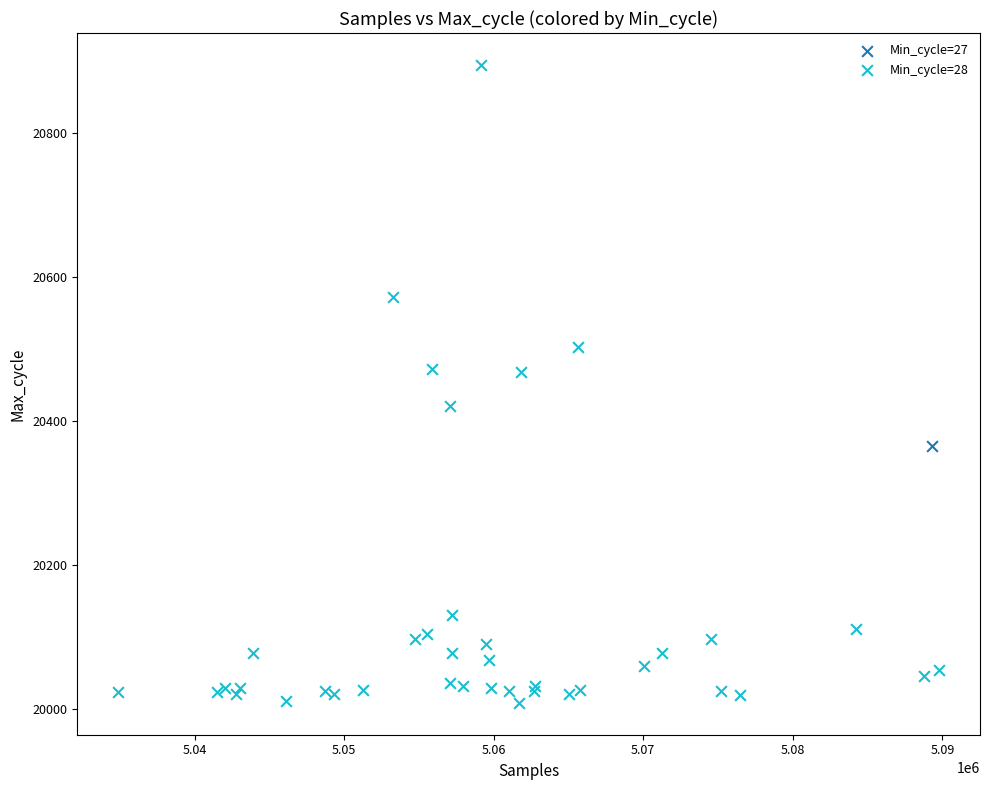

What are all the series names shown in the legend?

Min_cycle=27, Min_cycle=28